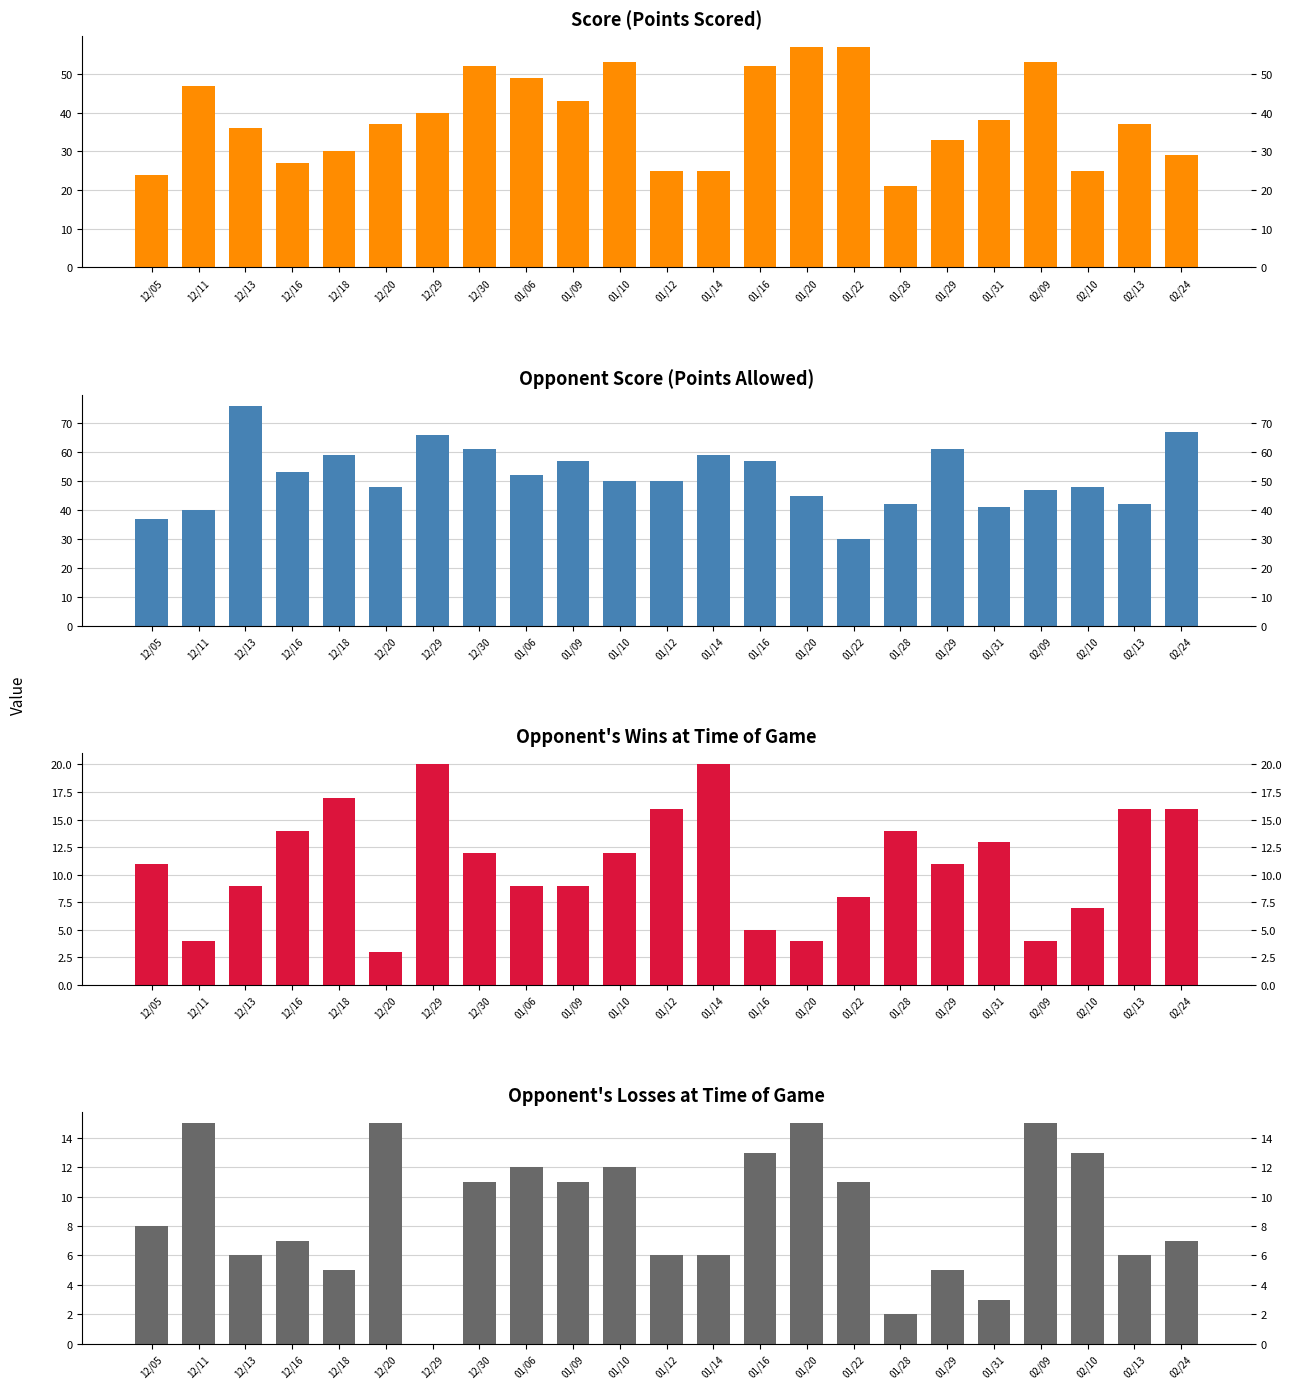

True or false: Opp Wins has a value of 7 at 02/10.

True